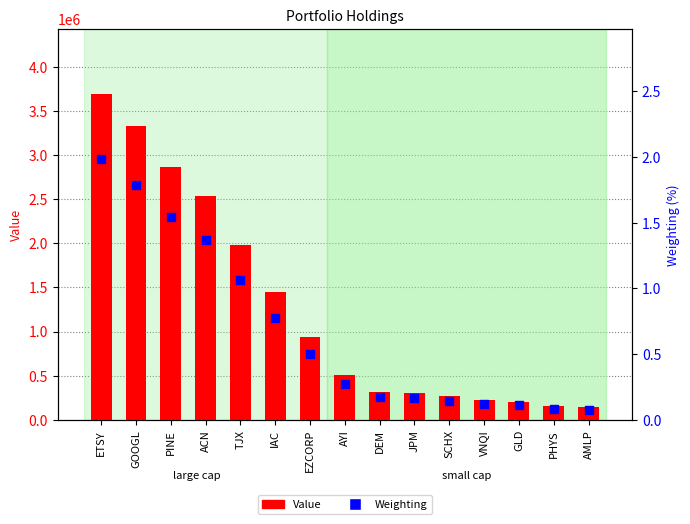

At how many categories does at least one series exceed 2675664?

3